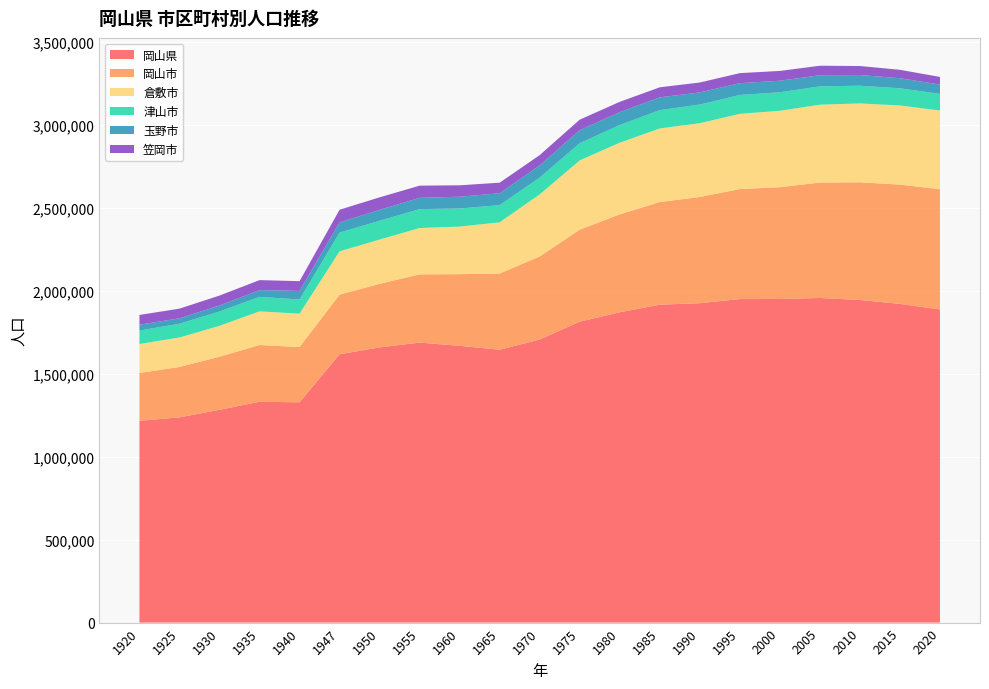

Reading left to right, what are all the values shown in this chart?

岡山県: 1920=1216714	1925=1237458	1930=1282937	1935=1331620	1940=1328100	1947=1617983	1950=1659508	1955=1688228	1960=1668814	1965=1645135	1970=1707026	1975=1814305	1980=1871023	1985=1916906	1990=1925877	1995=1950750	2000=1950828	2005=1957264	2010=1945276	2015=1921525	2020=1888432
岡山市: 1920=288684	1925=303616	1930=320316	1935=342074	1940=333544	1947=359590	1950=383081	1955=411577	1960=432177	1965=459671	1970=500599	1975=555051	1980=590424	1985=618950	1990=640406	1995=663346	2000=674375	2005=696172	2010=709584	2015=719474	2020=724691
倉敷市: 1920=174424	1925=178050	1930=186114	1935=202991	1940=201302	1947=261240	1950=266949	1955=279317	1960=286902	1965=308908	1970=374385	1975=417750	1980=432171	1985=443721	1990=445059	1995=453618	2000=460869	2005=469377	2010=475513	2015=477118	2020=474592
津山市: 1920=81185	1925=82969	1930=86376	1935=87499	1940=85443	1947=112620	1950=113575	1955=113938	1960=108977	1965=103637	1970=101015	1975=103527	1980=106684	1985=110542	1990=112386	1995=113617	2000=111499	2005=110569	2010=106788	2015=103746	2020=99937
玉野市: 1920=35232	1925=32535	1930=36253	1935=40570	1940=51681	1947=62004	1950=65625	1955=68076	1960=70933	1965=71419	1970=73478	1975=78516	1980=77803	1985=76954	1990=73238	1995=71330	2000=69567	2005=67047	2010=64588	2015=60736	2020=56531
笠岡市: 1920=58773	1925=58381	1930=59895	1935=60302	1940=58667	1947=76054	1950=75372	1955=73552	1960=68987	1965=63778	1970=62405	1975=63413	1980=61917	1985=60598	1990=59619	1995=60478	2000=59300	2005=57272	2010=54225	2015=50568	2020=46088